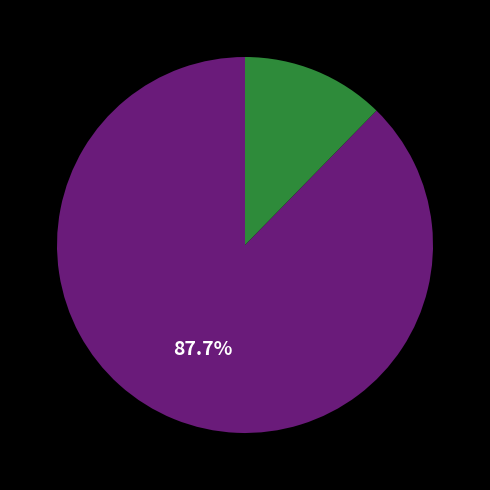

Does any single category account for the majority?

Yes